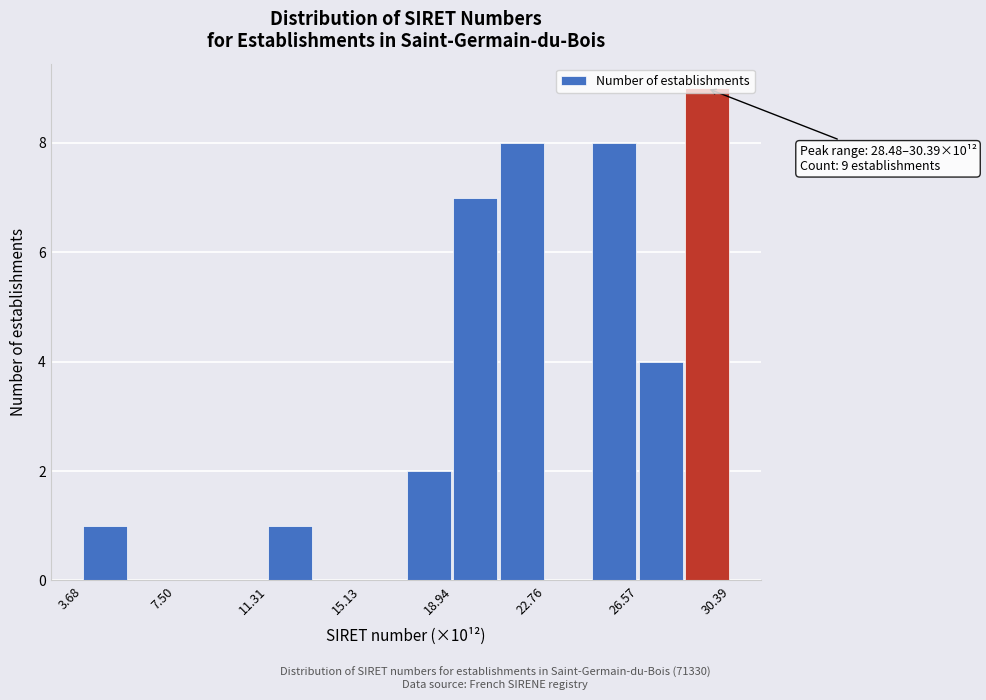

Around what value on the x-axis is the tallest bar? Give the approximate position of its centre, as read against the axis.

29.5